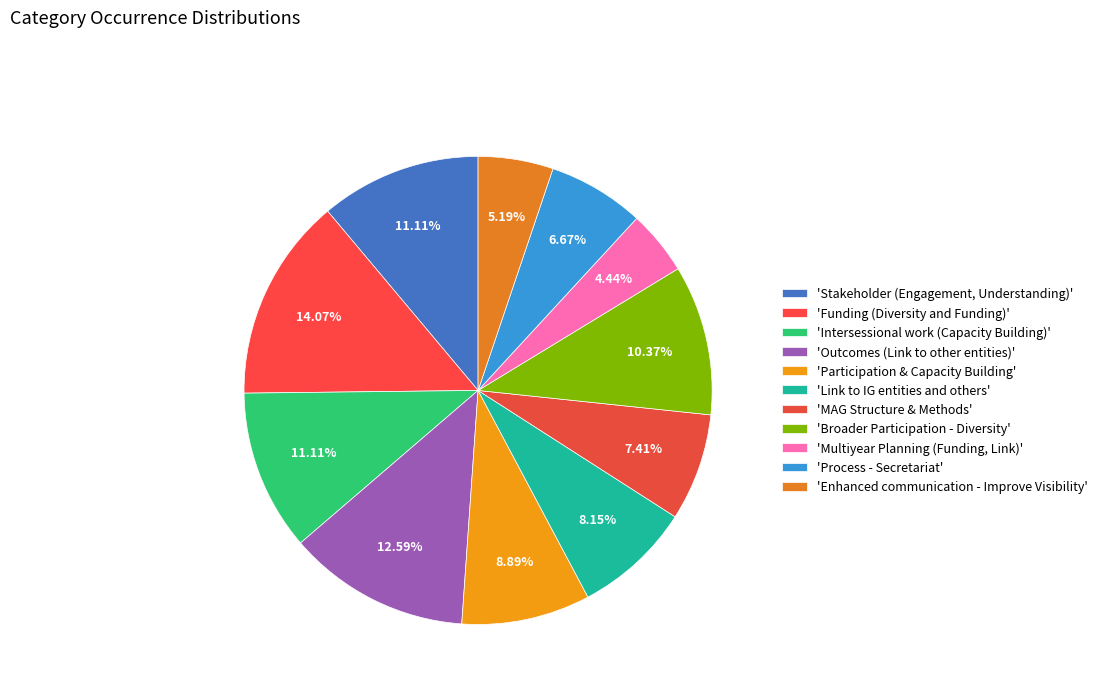

To the nearest percent, what is the average slice percentage?

9%